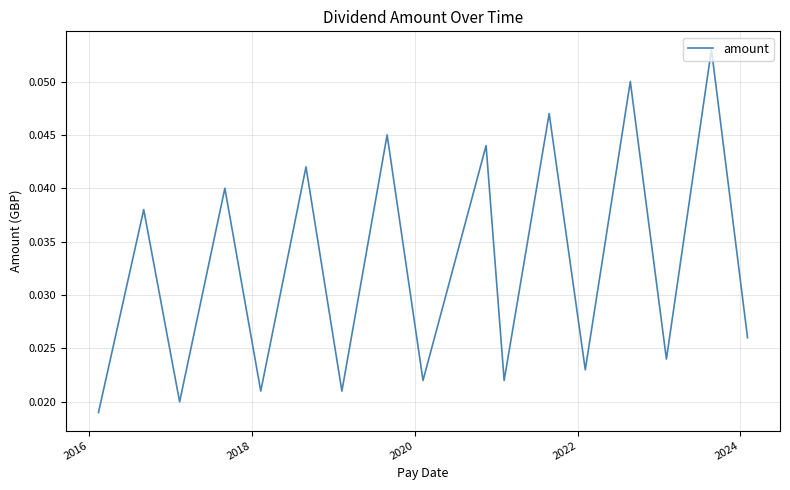

Does the chart have visible grid lines?

Yes